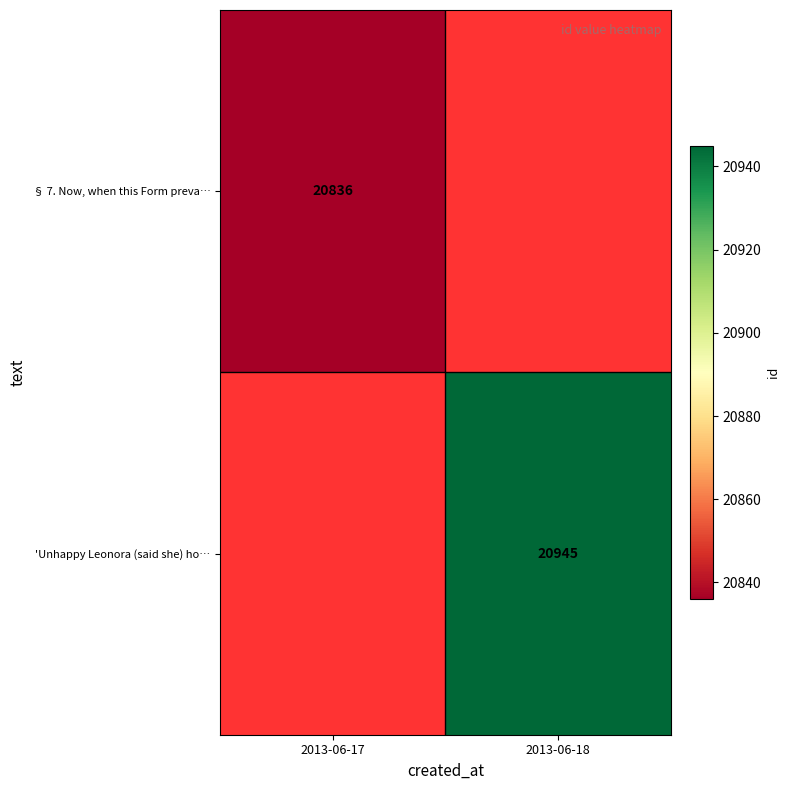

Which category has the lowest value across all series?

2013-06-17